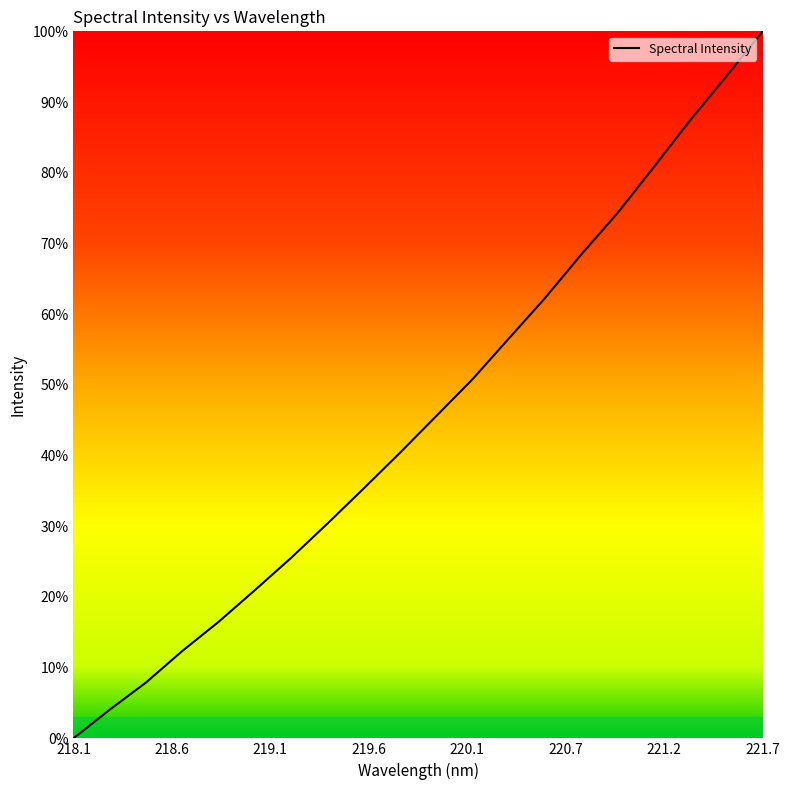

What is the difference between the maximum and minimum values?

100.0